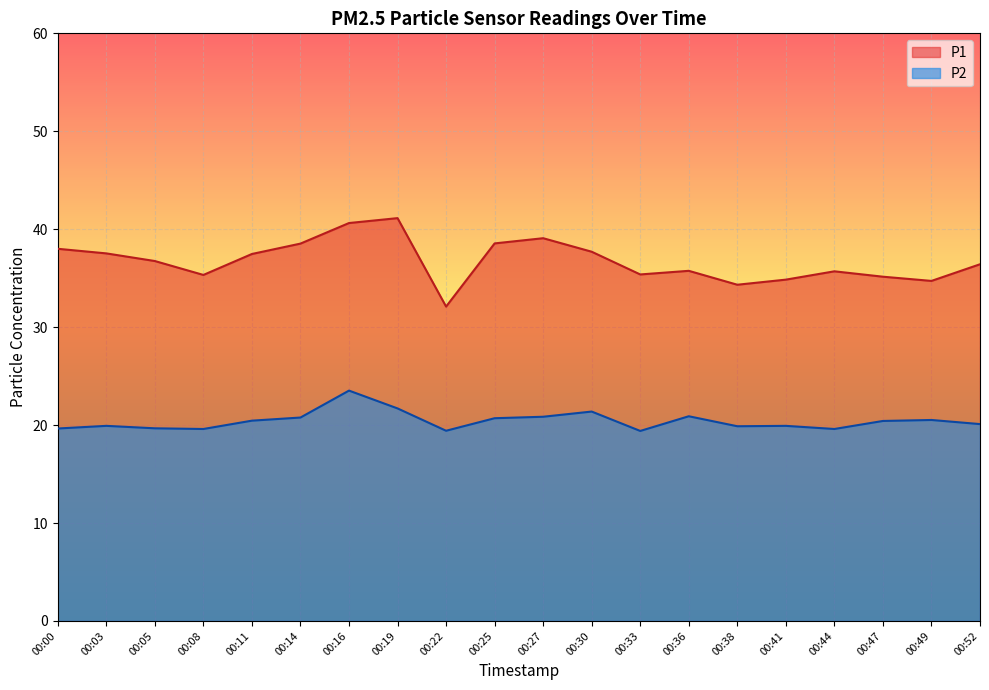

Reading right to left, extract all data points from this chart.

P1: 00:52=36.4	00:49=34.7	00:47=35.1	00:44=35.7	00:41=34.9	00:38=34.3	00:36=35.8	00:33=35.4	00:30=37.7	00:27=39.1	00:25=38.5	00:22=32.1	00:19=41.1	00:16=40.6	00:14=38.5	00:11=37.5	00:08=35.3	00:05=36.8	00:03=37.5	00:00=38.0
P2: 00:52=20.1	00:49=20.5	00:47=20.4	00:44=19.6	00:41=19.9	00:38=19.9	00:36=20.9	00:33=19.4	00:30=21.4	00:27=20.9	00:25=20.7	00:22=19.4	00:19=21.7	00:16=23.5	00:14=20.8	00:11=20.4	00:08=19.6	00:05=19.7	00:03=19.9	00:00=19.6